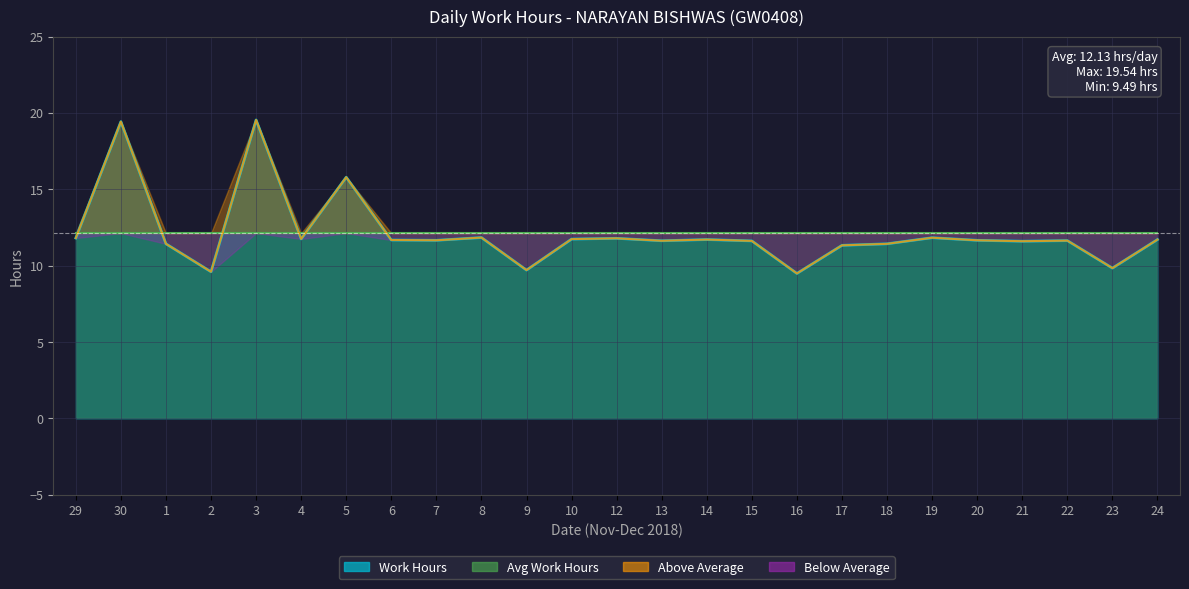

At which label does Work Hours reach its peak?

3